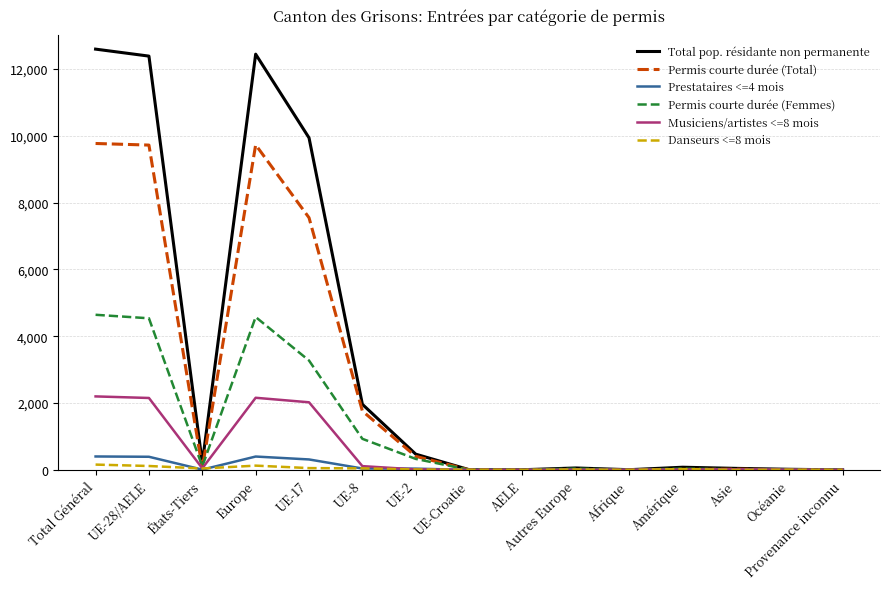

Count the number of categories in the chart.

15